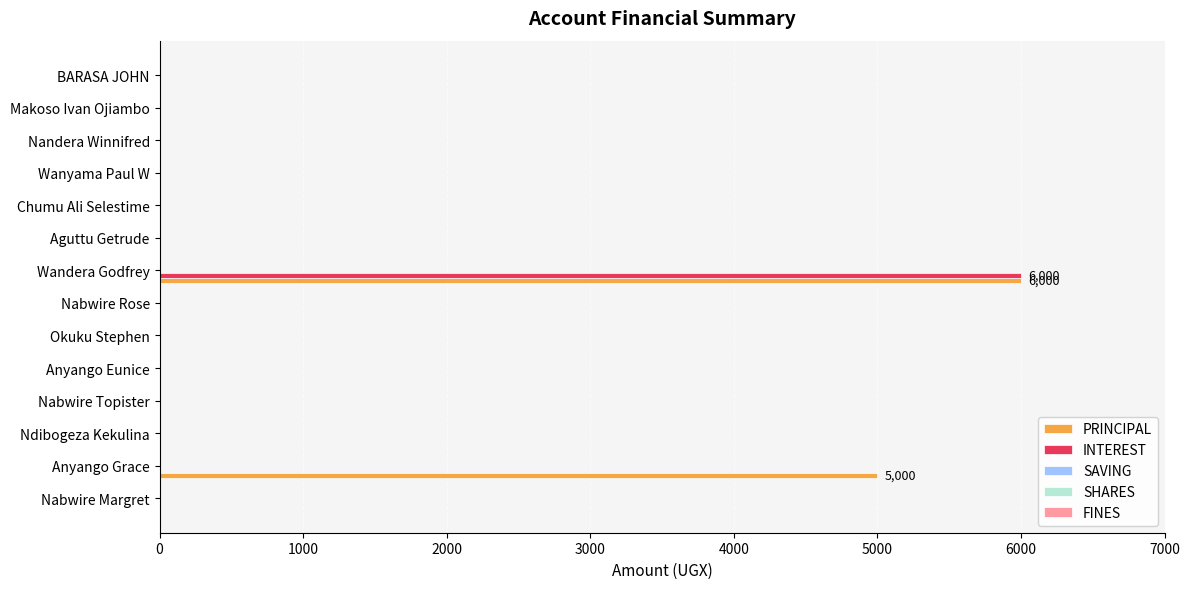

True or false: PRINCIPAL has a value of 0 at Anyango Eunice.

True